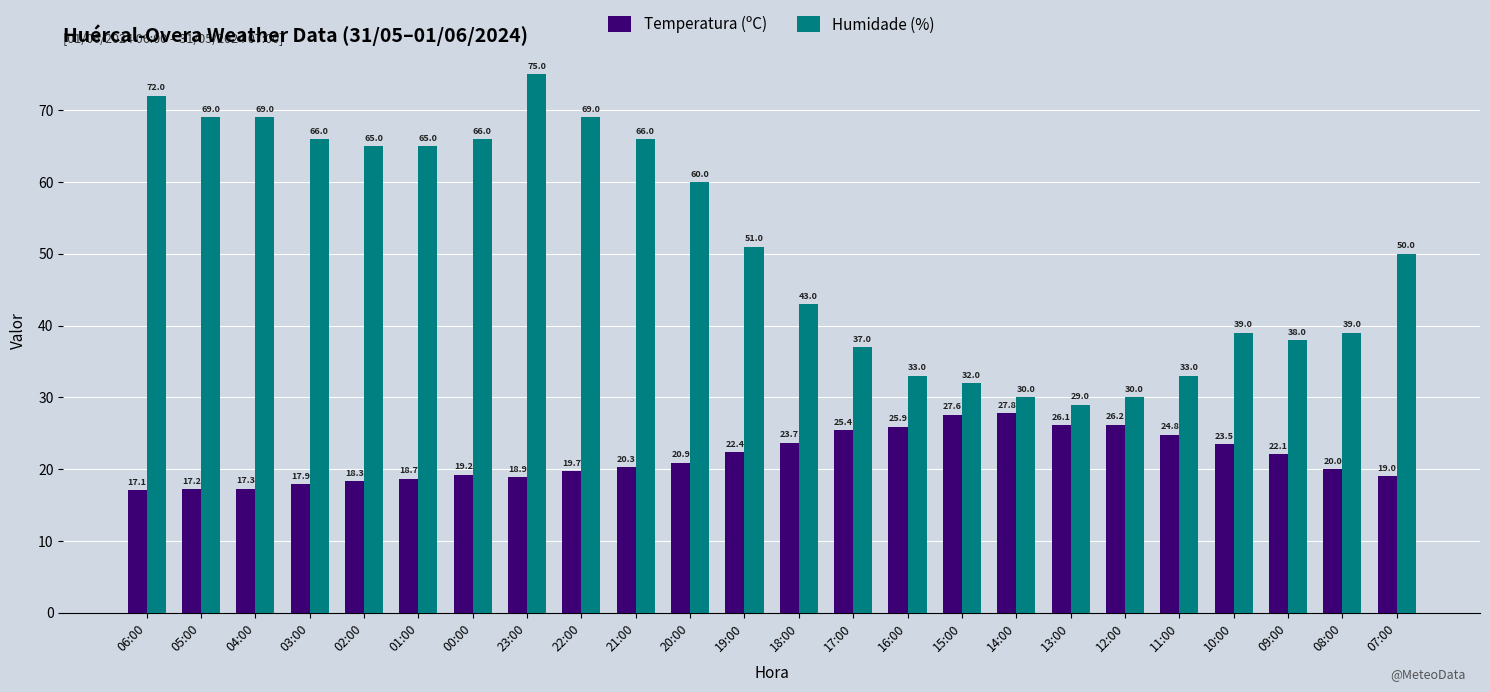

Rank the series at 19:00 from lowest to highest value.

Temperatura (ºC), Humidade (%)